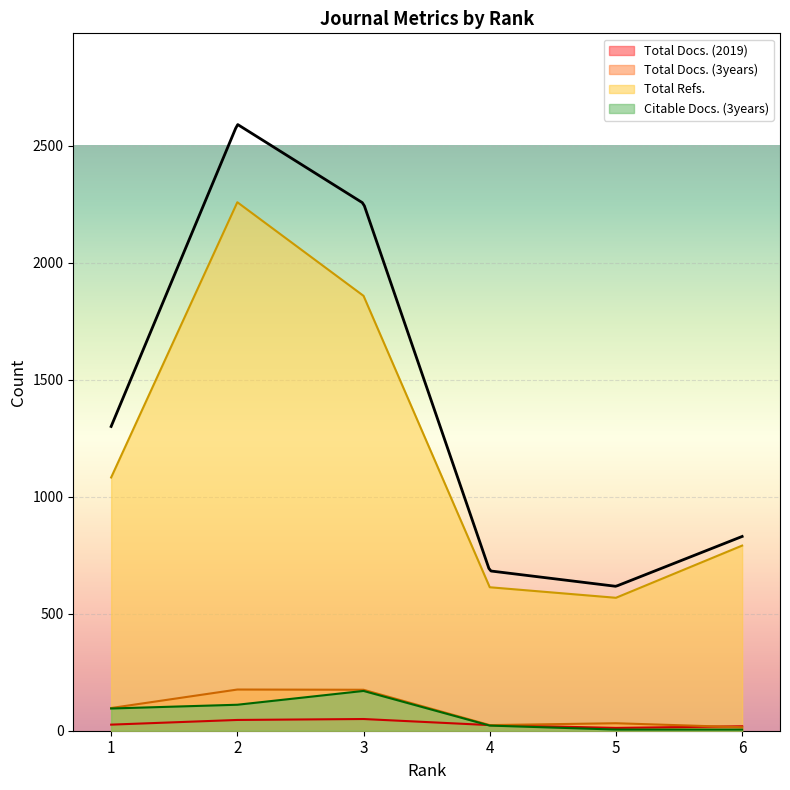

At which label is Citable Docs. (3years) closest to 87?

1